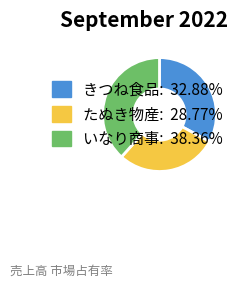

Which slice is the smallest?

たぬき物産